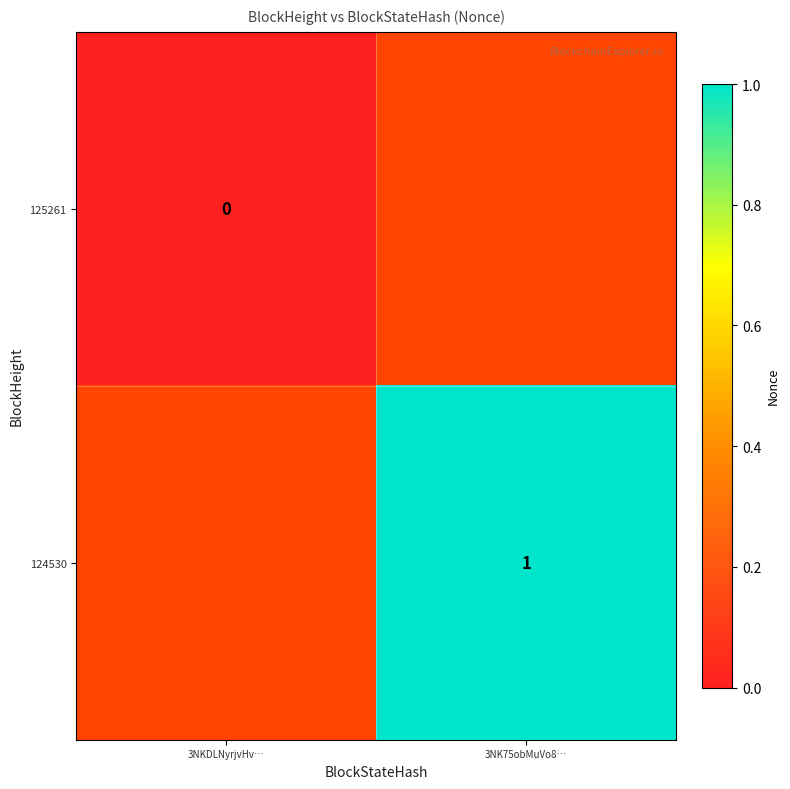

The 124530 series shows 1 at 3NK75obMuVo8…. True or false?

True